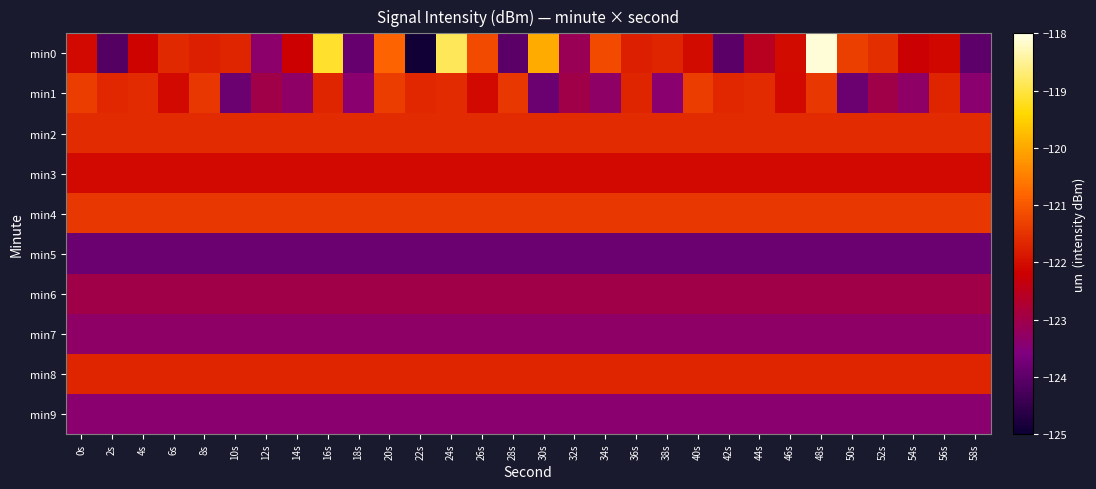

Which series has the largest range (max minus min)?

min0